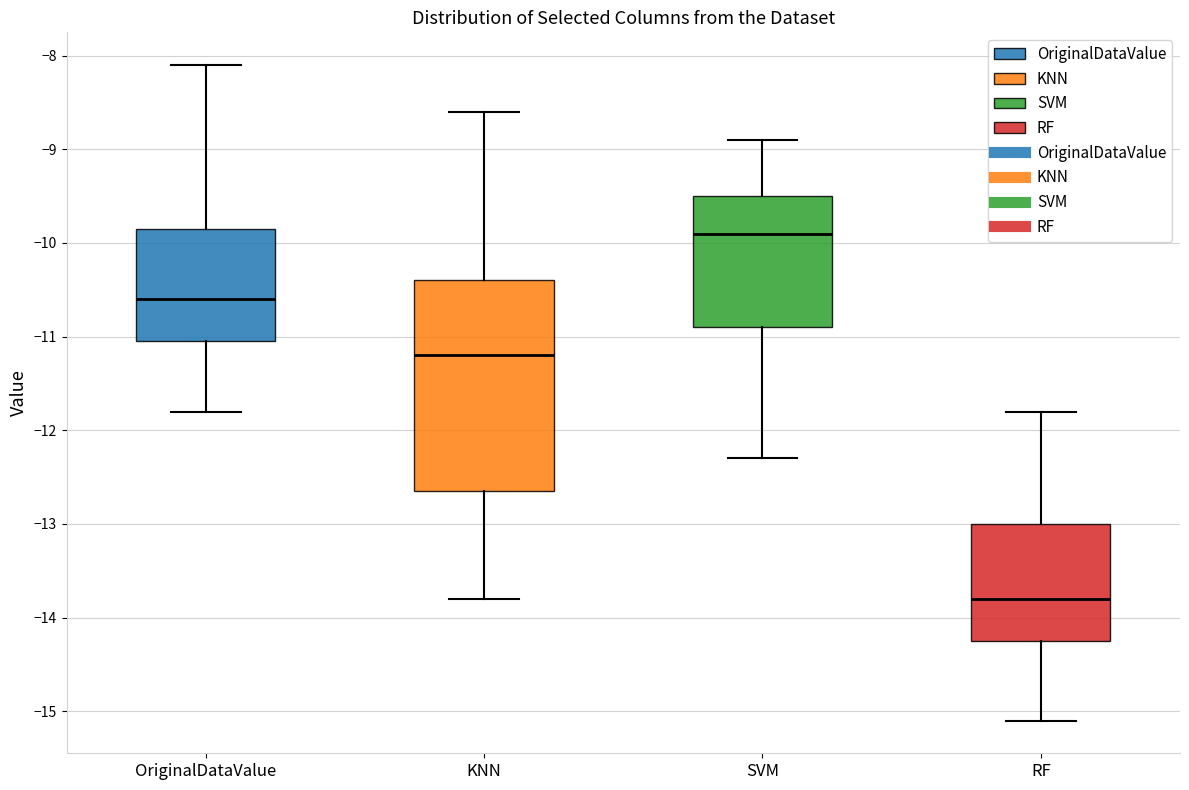

Which box has the lowest median line?

RF